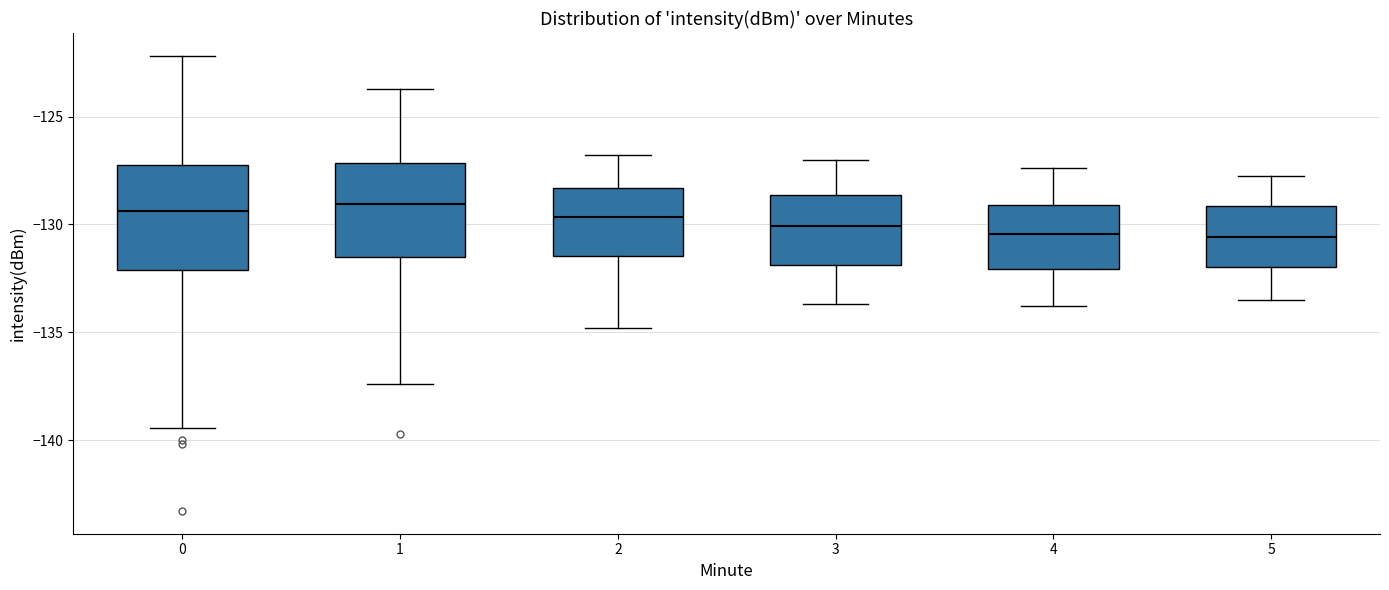

Reading left to right, read every box against the y-axis: the position of its median line, the range the box covers, and the ends of its whiskers. The values are not printed on the chart, so give them approximately, as read against the axis.

0: median -129.5, box -132.0 to -127.0, whiskers -139.5 to -122.0
1: median -129.0, box -131.5 to -127.0, whiskers -137.5 to -123.5
2: median -129.5, box -131.5 to -128.5, whiskers -135.0 to -127.0
3: median -130.0, box -132.0 to -128.5, whiskers -133.5 to -127.0
4: median -130.5, box -132.0 to -129.0, whiskers -134.0 to -127.5
5: median -130.5, box -132.0 to -129.0, whiskers -133.5 to -127.5